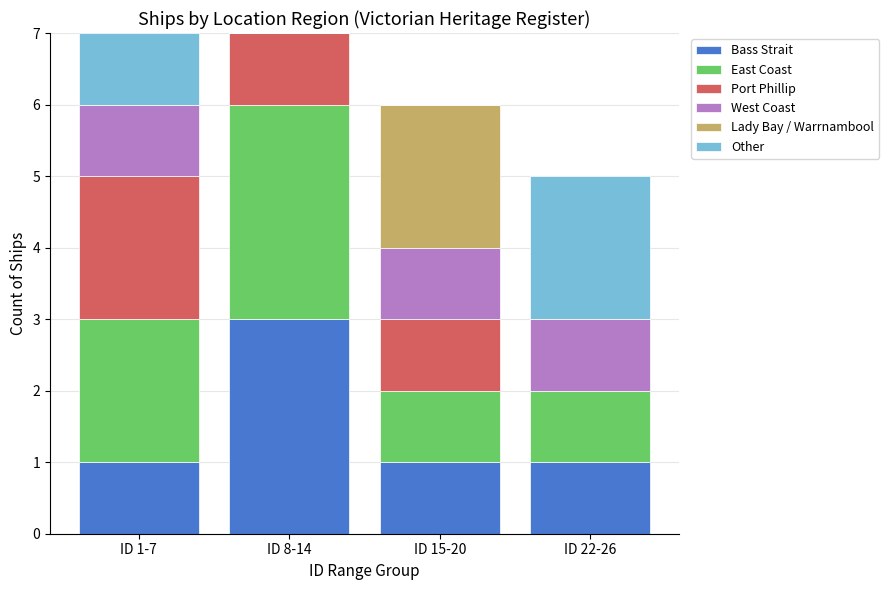

Reading left to right, what are the values for Bass Strait?

ID 1-7=1	ID 8-14=3	ID 15-20=1	ID 22-26=1